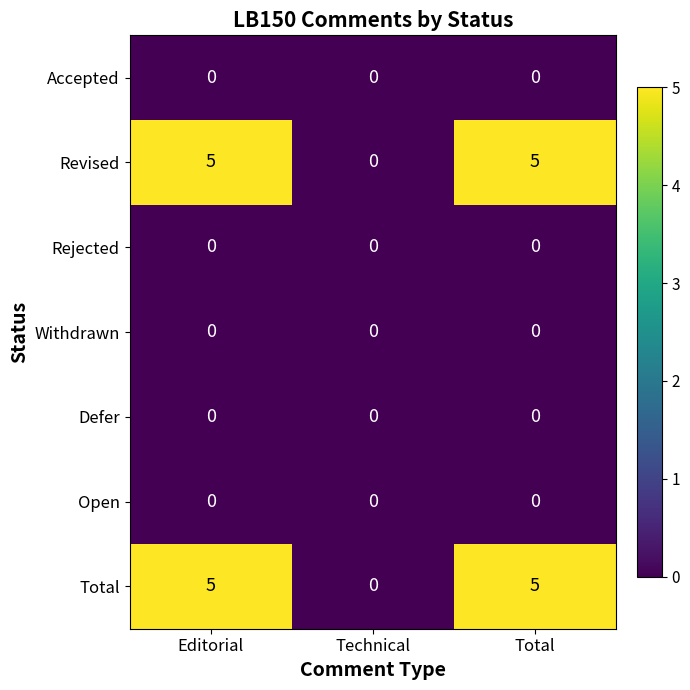

What is the maximum value for Total?

5